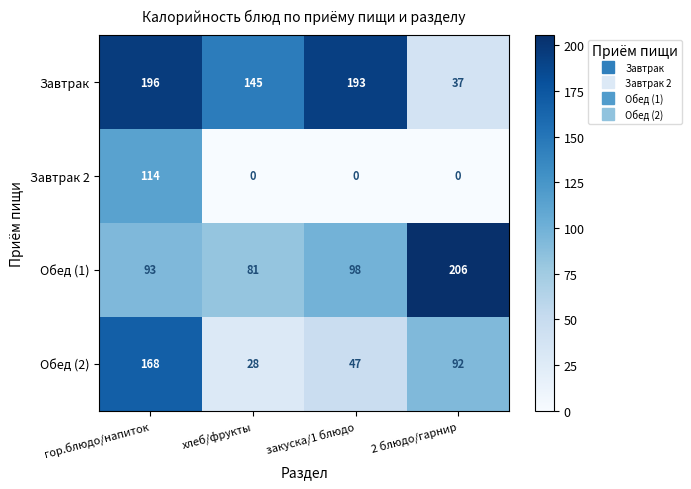

Which series changed the most between хлеб/фрукты and закуска/1 блюдо?

Завтрак